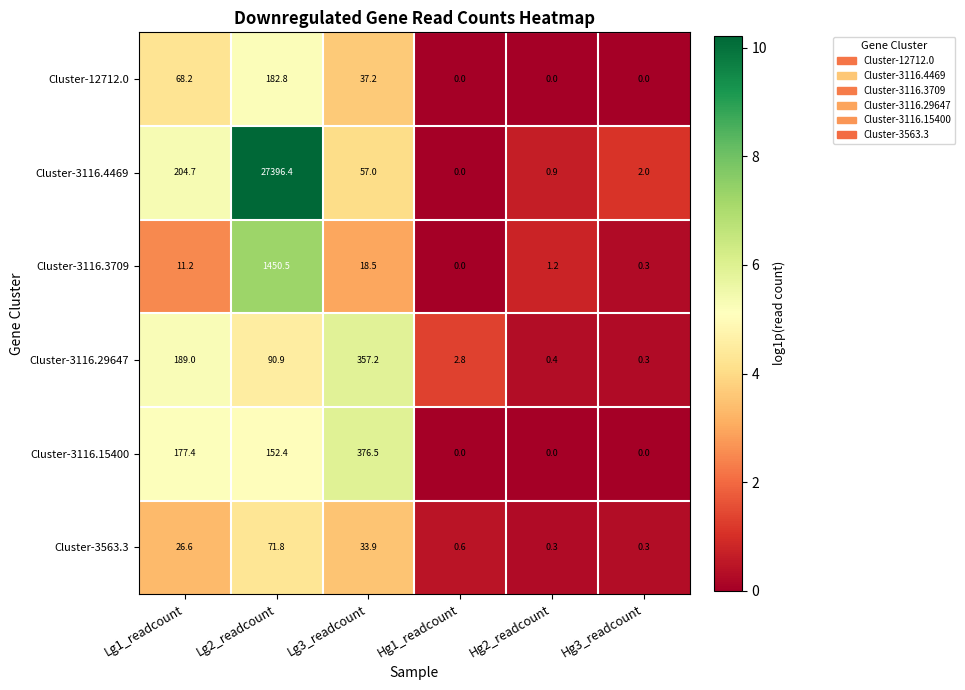

Is the value of Cluster-3116.3709 at Hg3_readcount greater than the value of Cluster-3563.3 at Lg3_readcount?

No